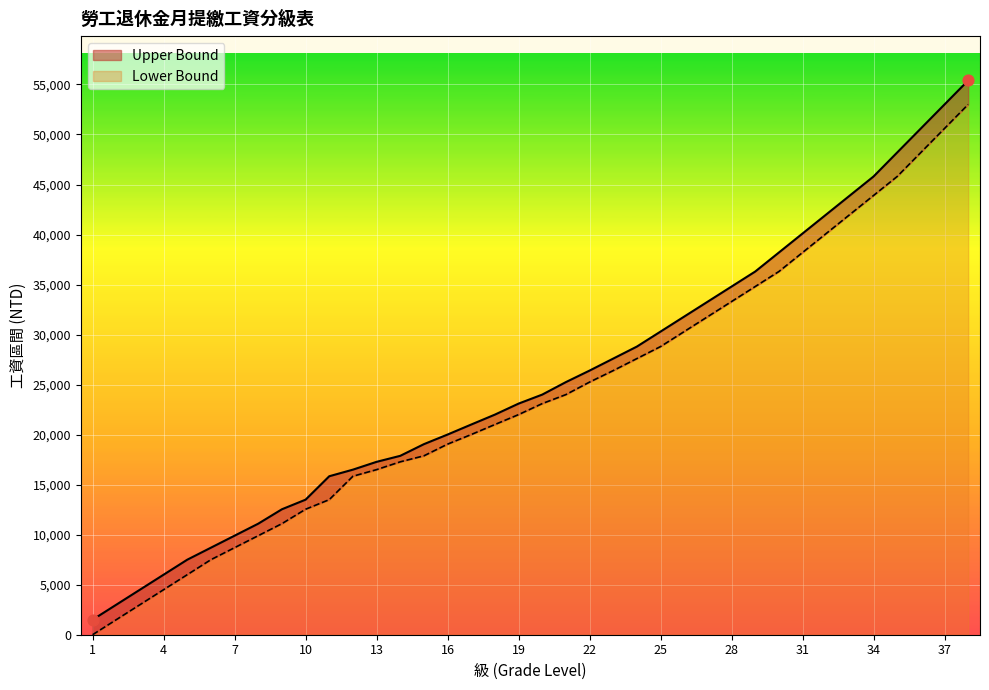

At how many categories does at least one series exceed 53428?

1